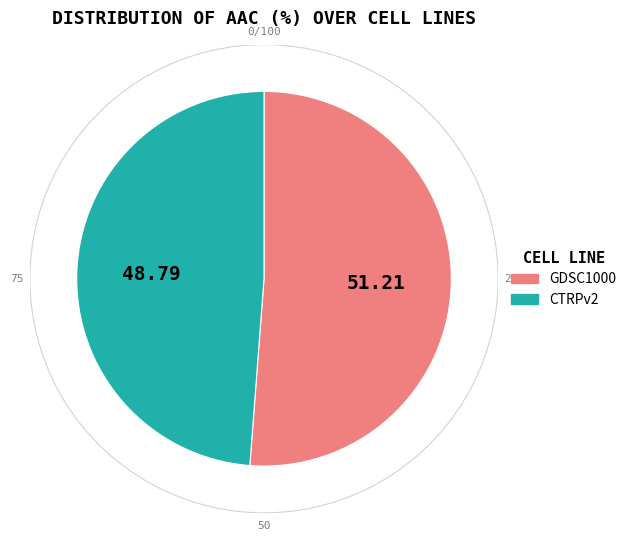

What portion of the pie excludes GDSC1000?

48.8%